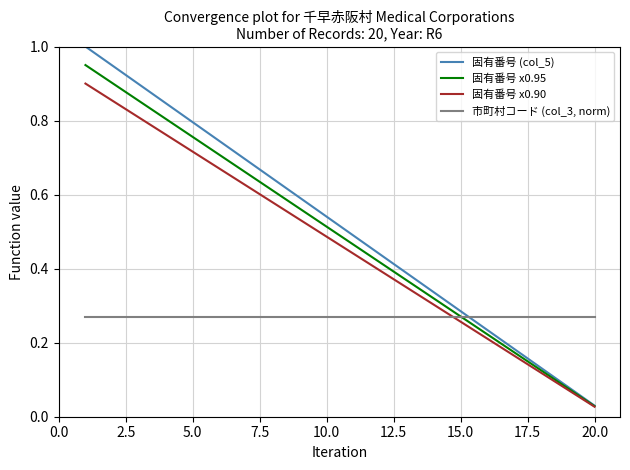

Rank the series by their maximum value, from highest to lowest.

固有番号 (col_5), 固有番号 x0.95, 固有番号 x0.90, 市町村コード (col_3, norm)